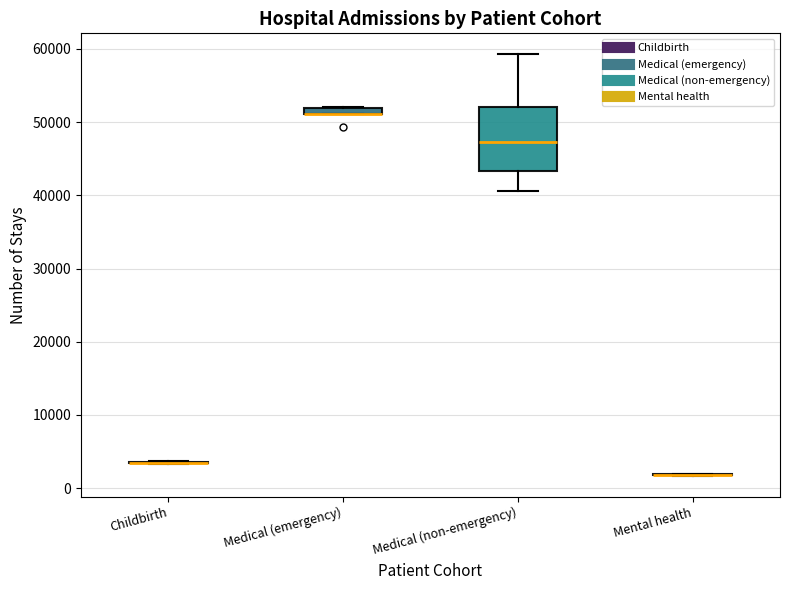

Where is the lower edge of the box for Medical (emergency) on the y-axis? The values are not printed on the chart, so give them approximately, as read against the axis.

51000